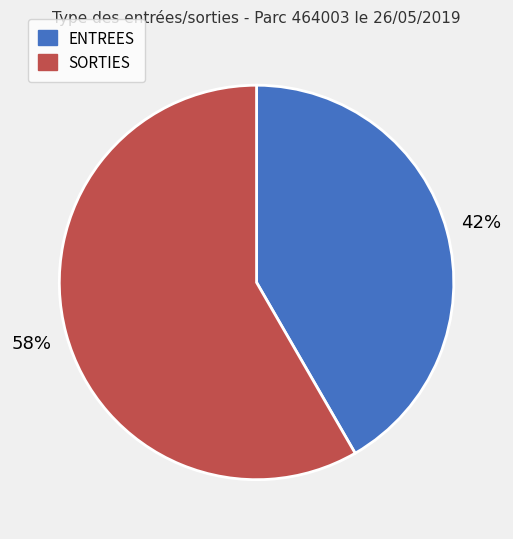

True or false: SORTIES accounts for 47% of the total.

False